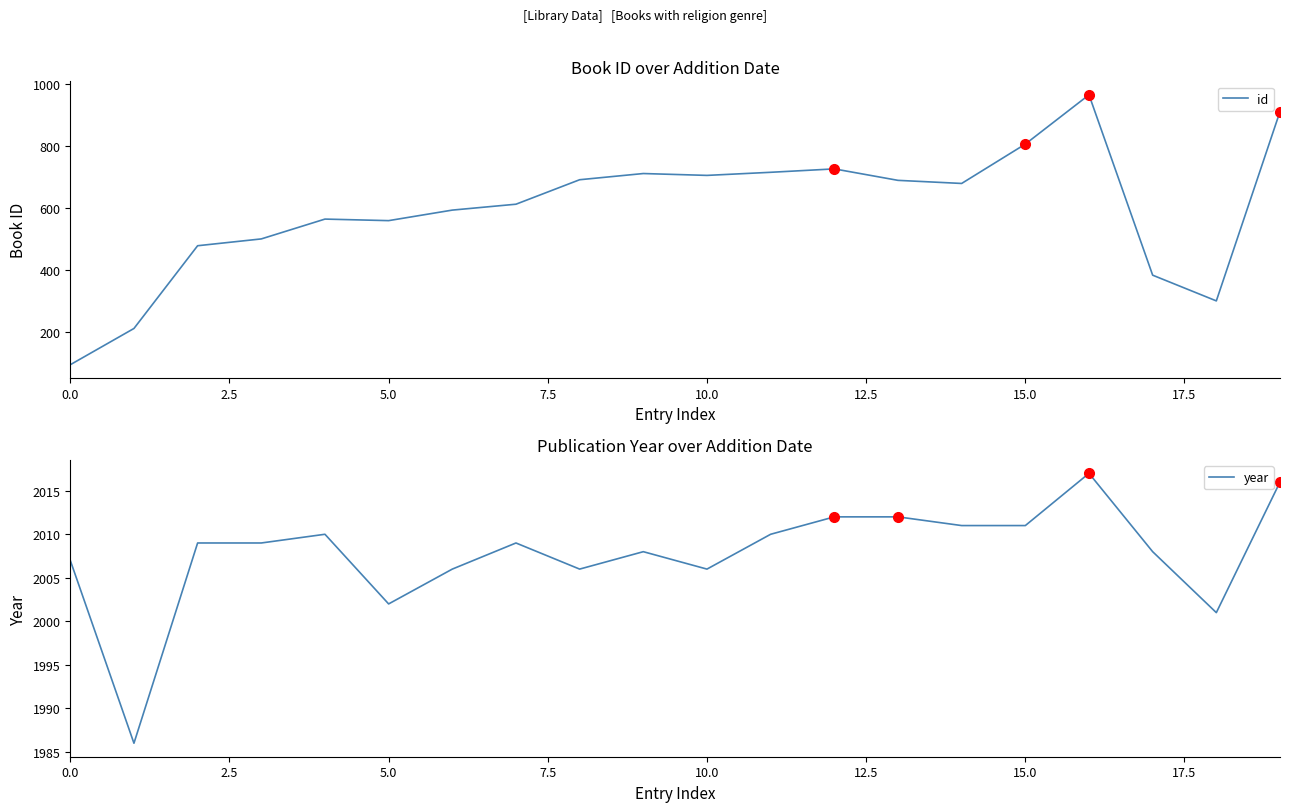

True or false: year has a value of 2007 at 0.0.

True